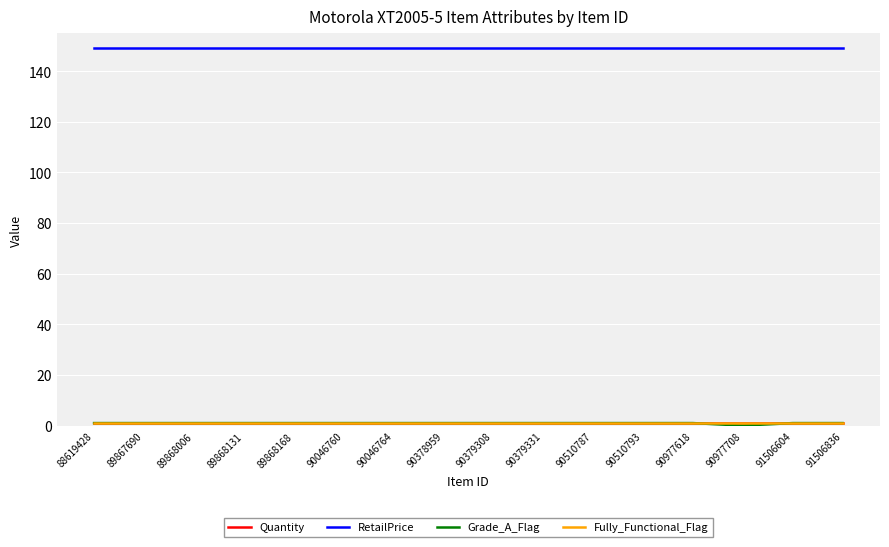

Which series has the widest spread of values?

Grade_A_Flag